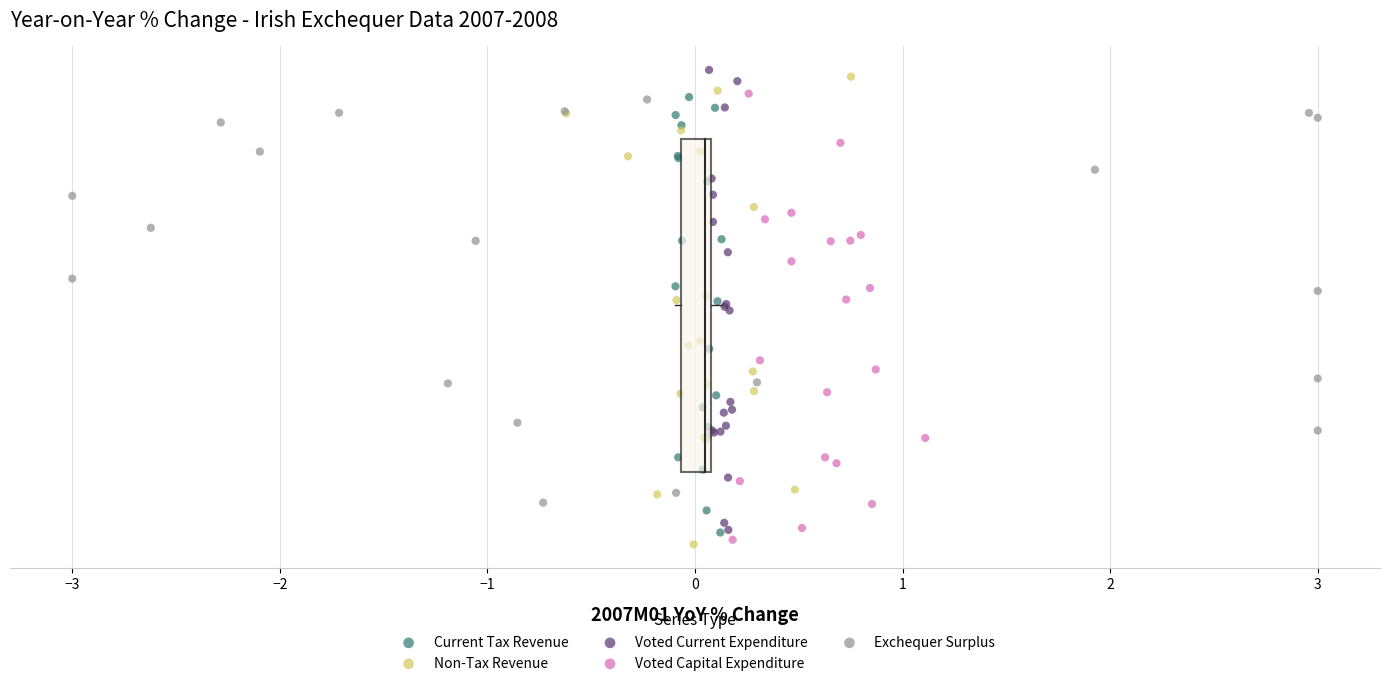

What are all the series names shown in the legend?

Current Tax Revenue, Non-Tax Revenue, Voted Current Expenditure, Voted Capital Expenditure, Exchequer Surplus